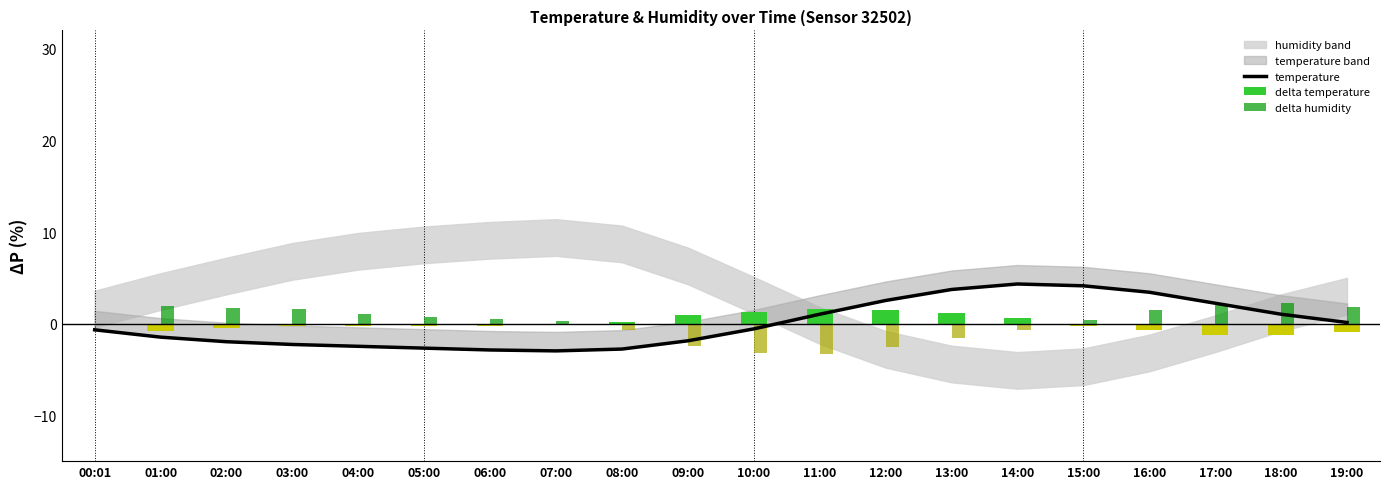

Is the value of delta temperature at 08:00 greater than the value of temperature at 08:00?

Yes